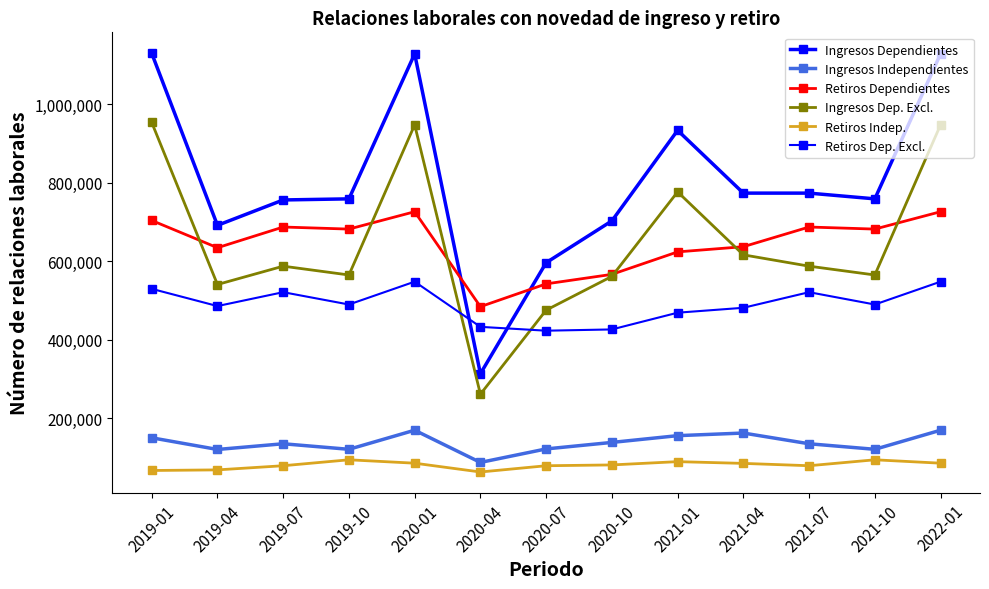

Is it true that Retiros Dependientes equals 726712 at 2022-01?

True